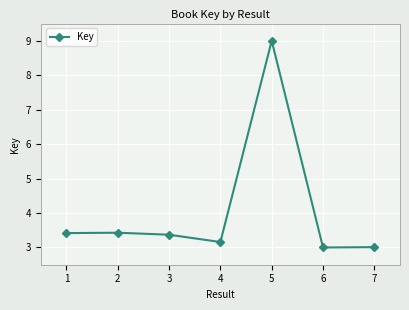

How many data points does each series have?

7